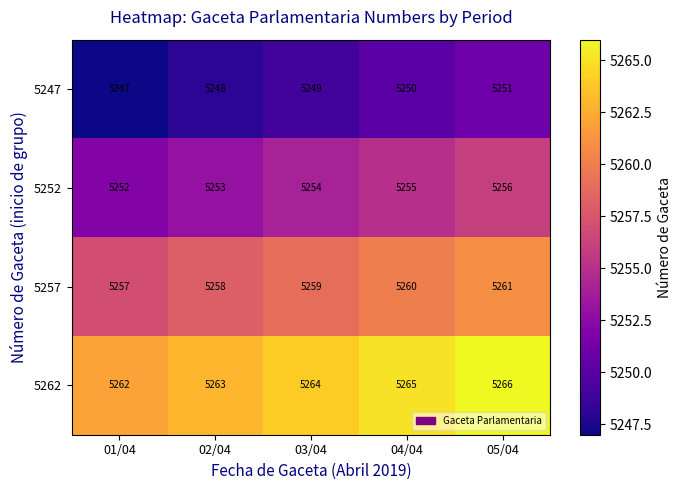

Reading right to left, extract all data points from this chart.

5247: 5251	5250	5249	5248	5247
5252: 5256	5255	5254	5253	5252
5257: 5261	5260	5259	5258	5257
5262: 5266	5265	5264	5263	5262